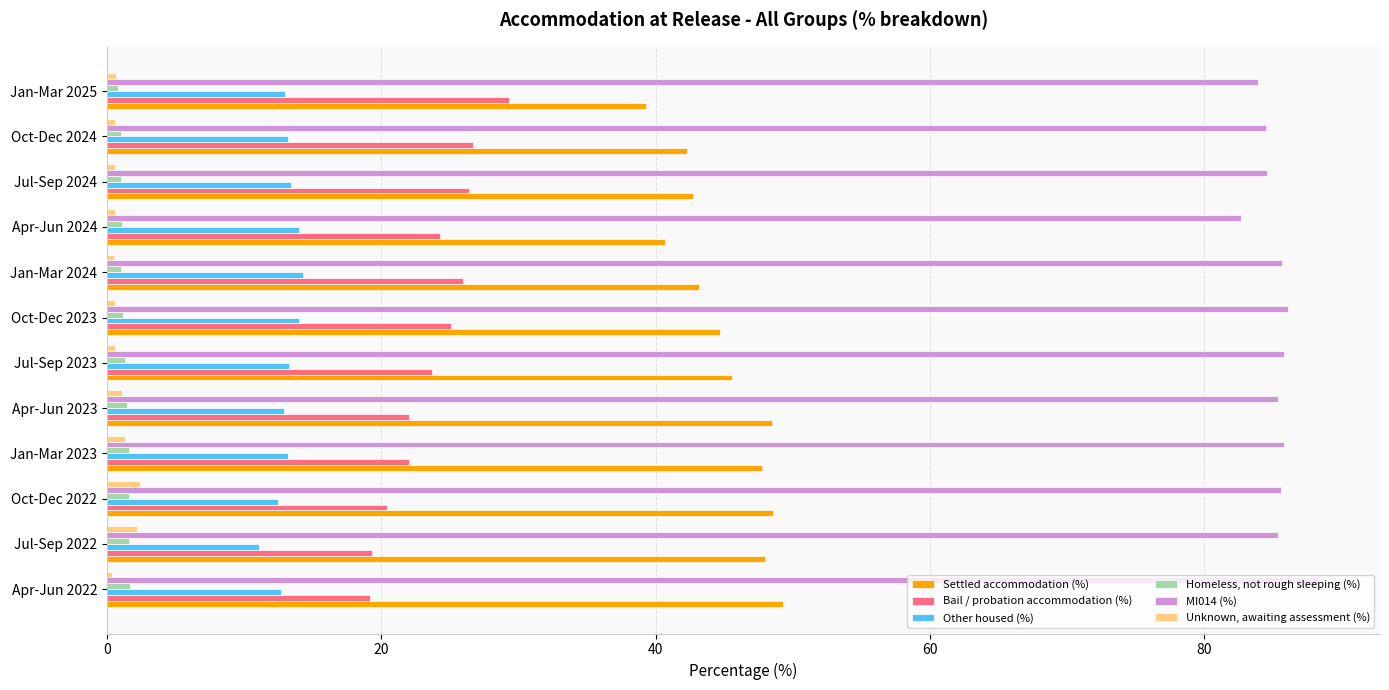

Which series has the largest total across all categories?

MI014 (%)